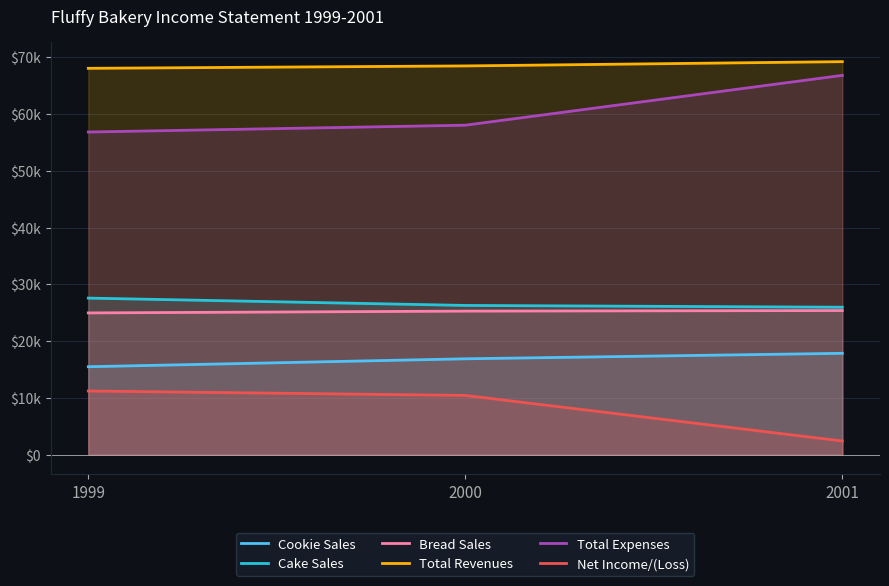

The Total Revenues series shows 19606 at 2001. True or false?

False